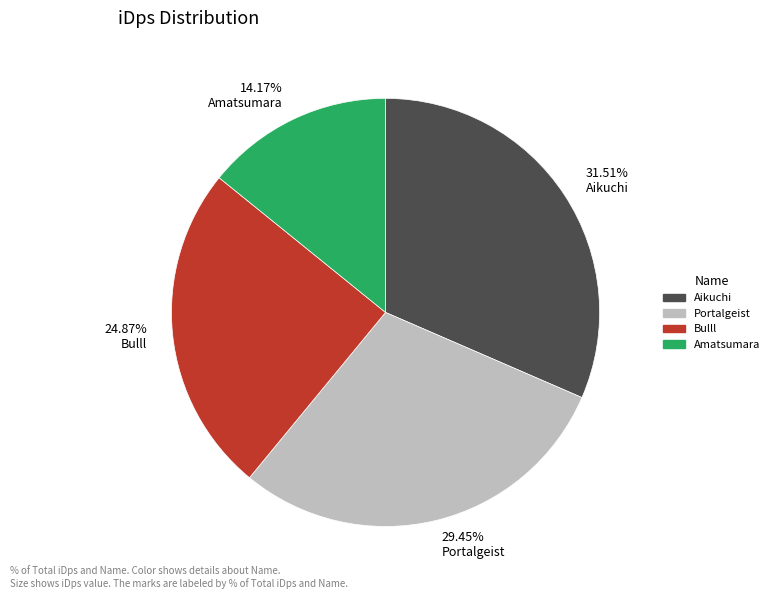

Do Amatsumara and Aikuchi together represent more than half of the pie?

No